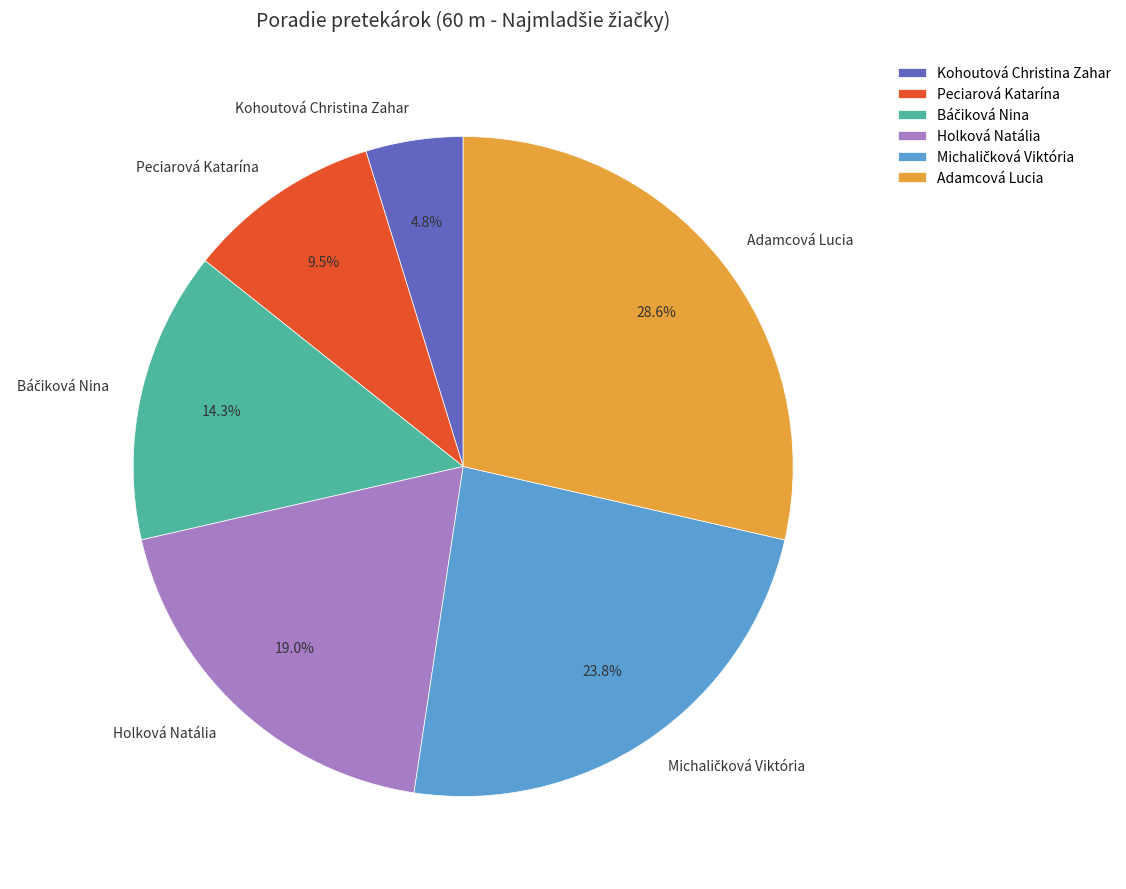

How many segments does this pie chart have?

6